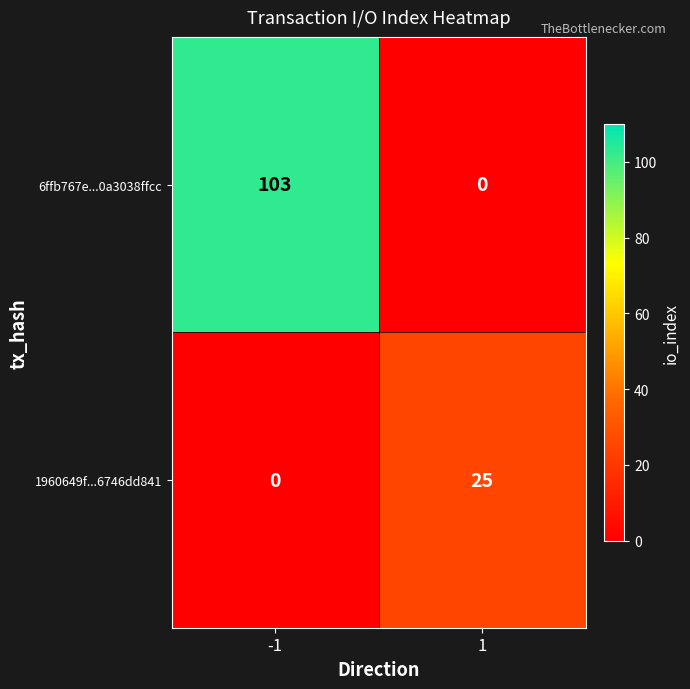

Read the 1960649f...6746dd841 value at 1, to the nearest 5.

25